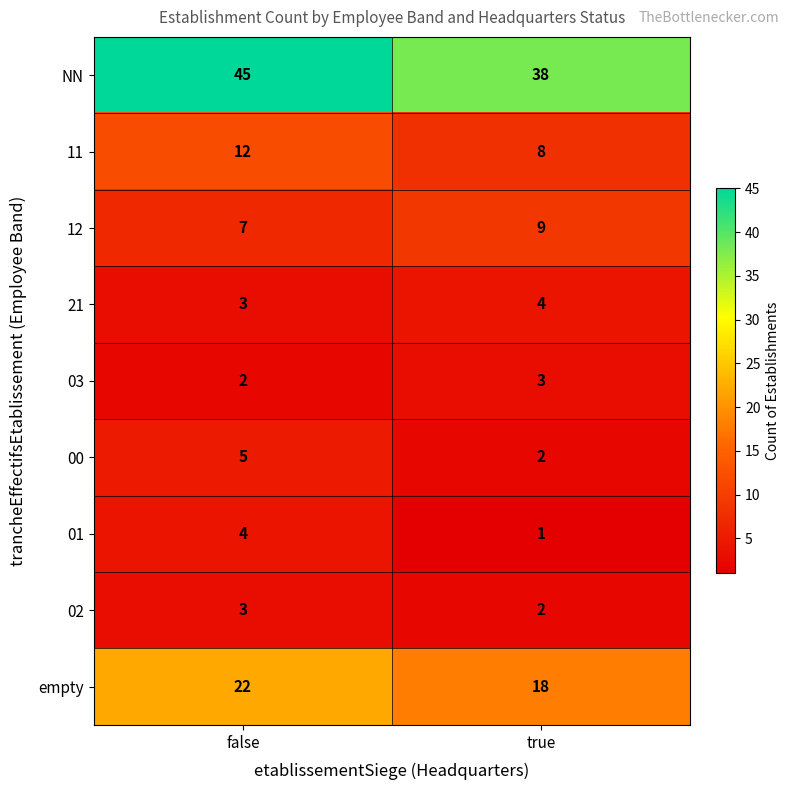

List the labels in order of 00 value, smallest first.

true, false